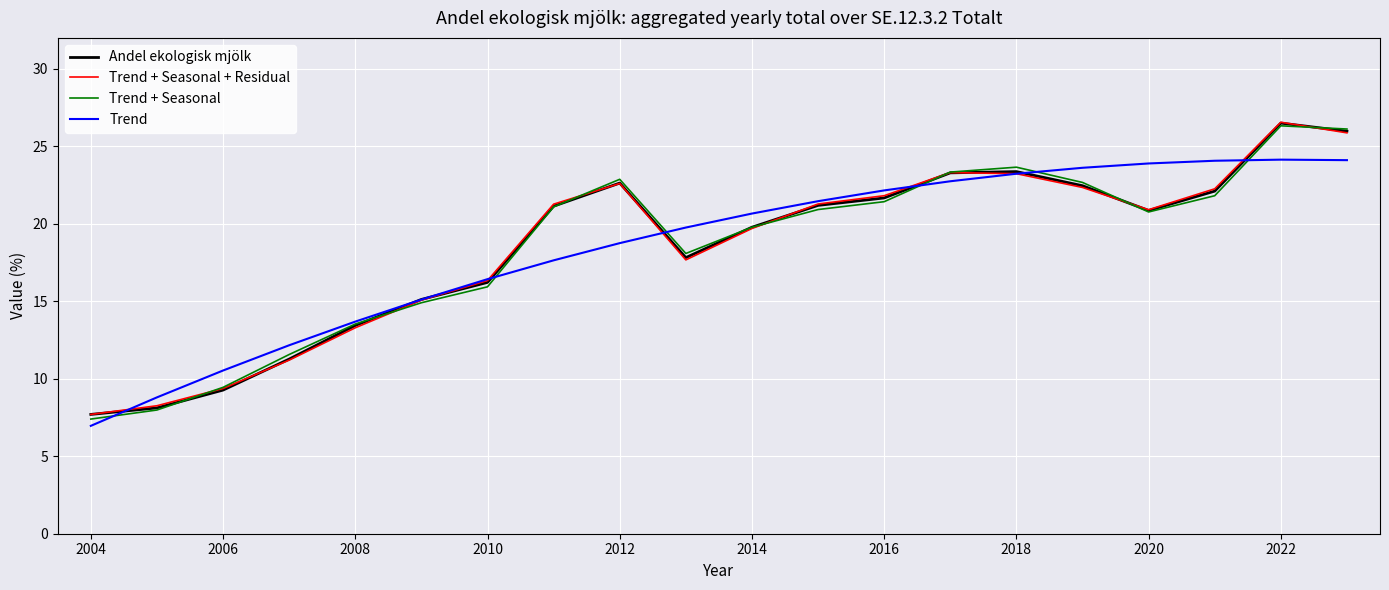

What is the maximum value shown in the chart?

26.6